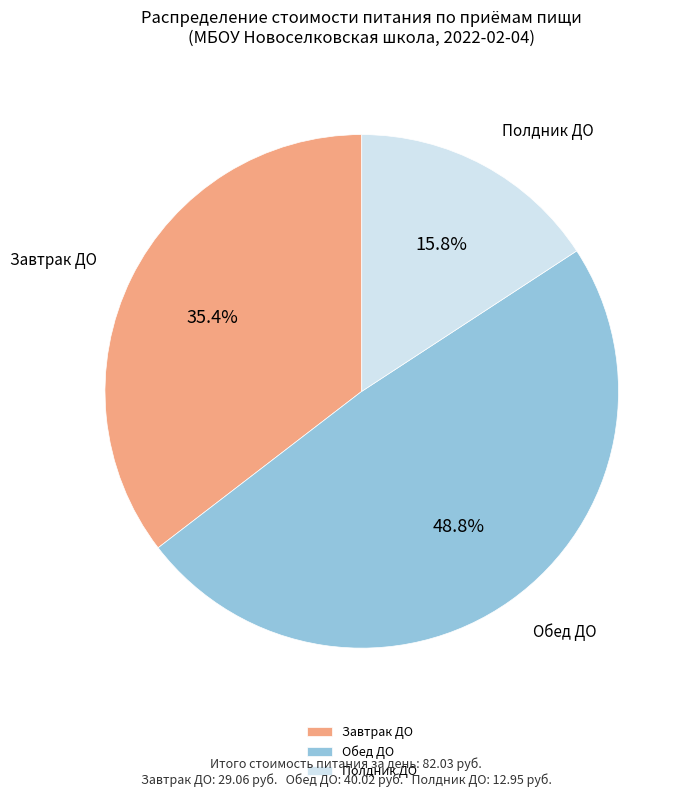

Count the number of slices in the pie.

3